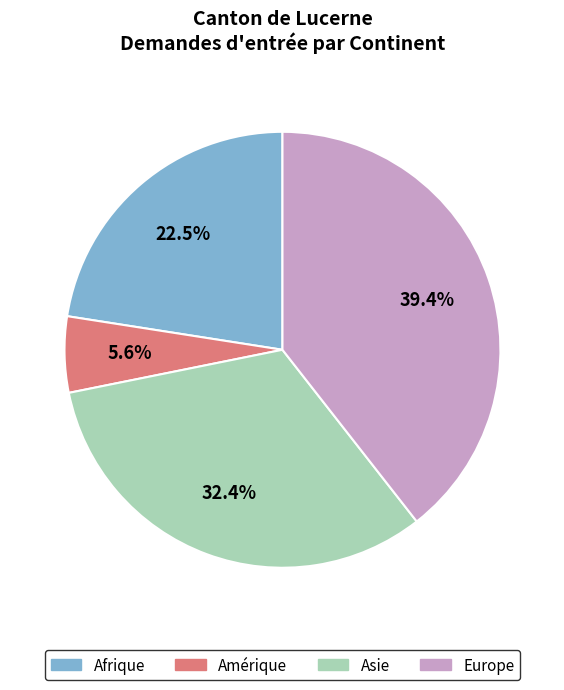

To the nearest percent, what is the difference between the largest and smallest slice percentages?

34%